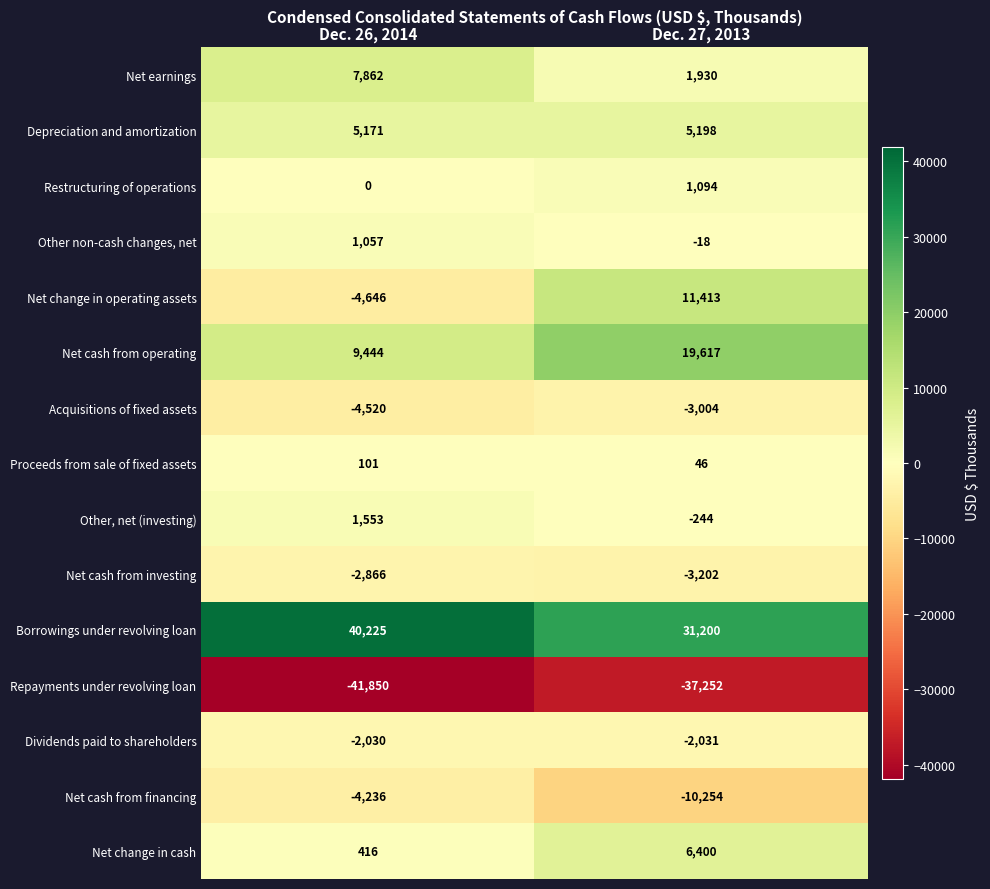

Where is Proceeds from sale of fixed assets nearest to the value 73?

Dec. 27, 2013